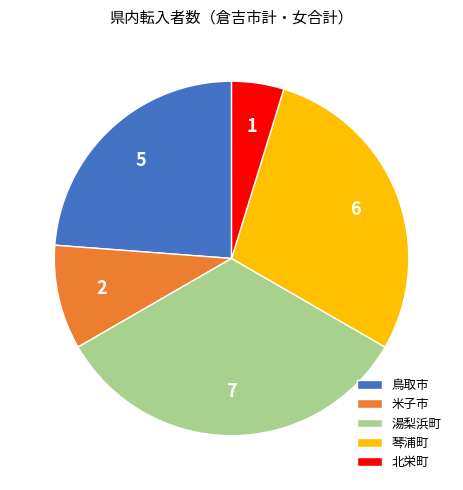

What is the ratio of the value at 鳥取市 to the value at 北栄町?

5.0